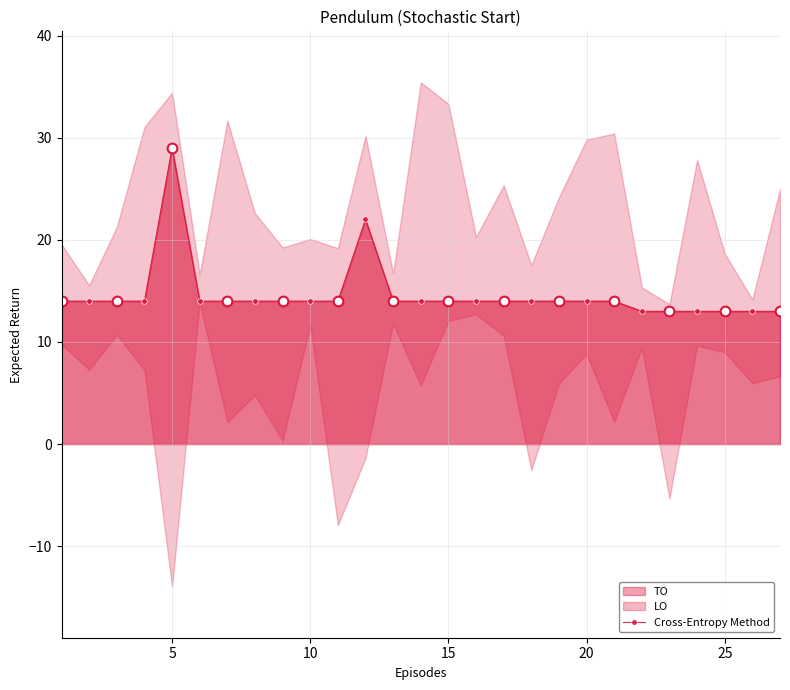

How many lines are shown in the chart?

1